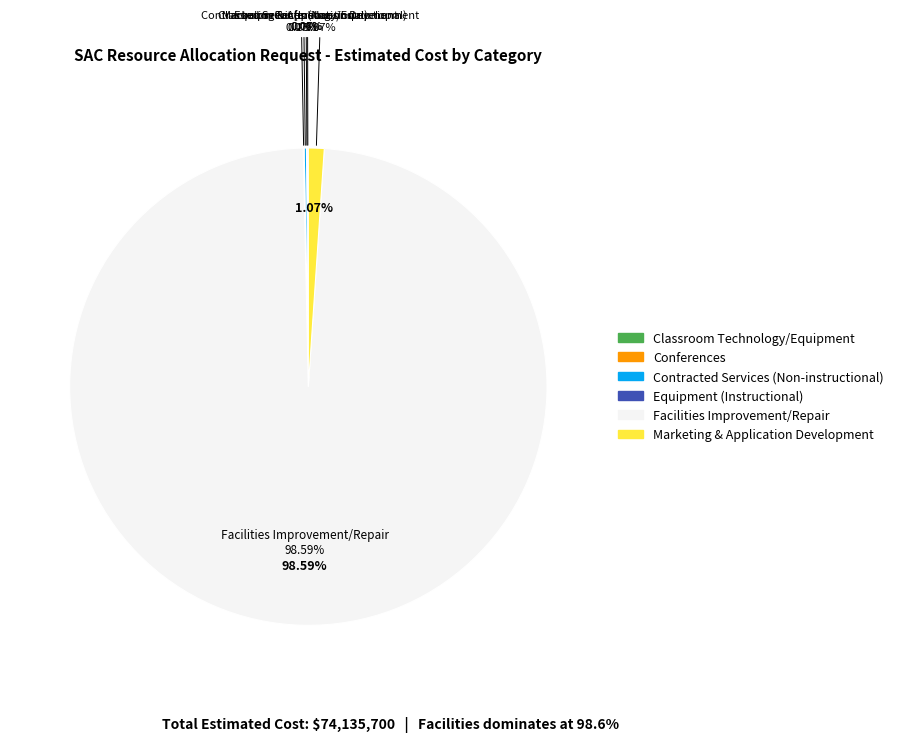

Combined, do Marketing & Application Development and Conferences account for over 50%?

No